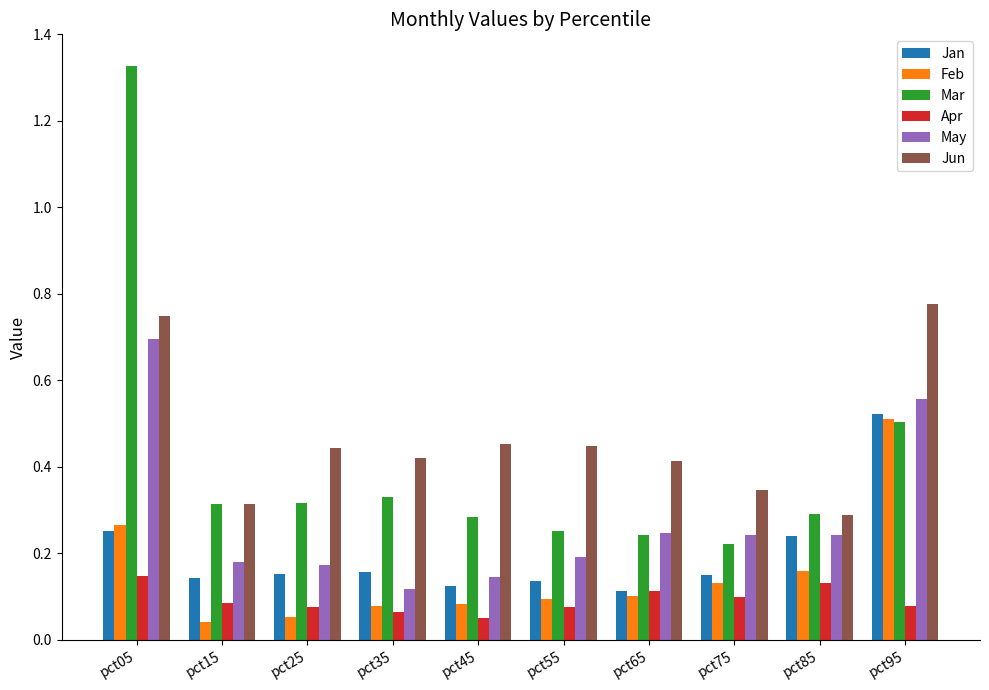

The value of Feb at pct75 is 0.1. True or false?

True